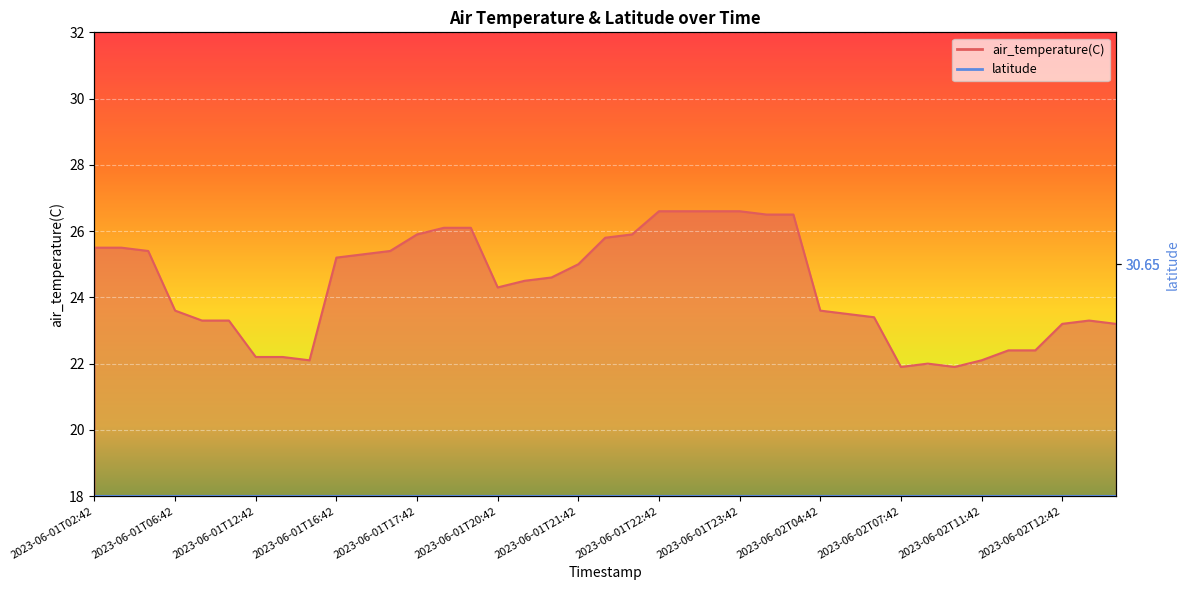

What is the sum of all values?

949.5